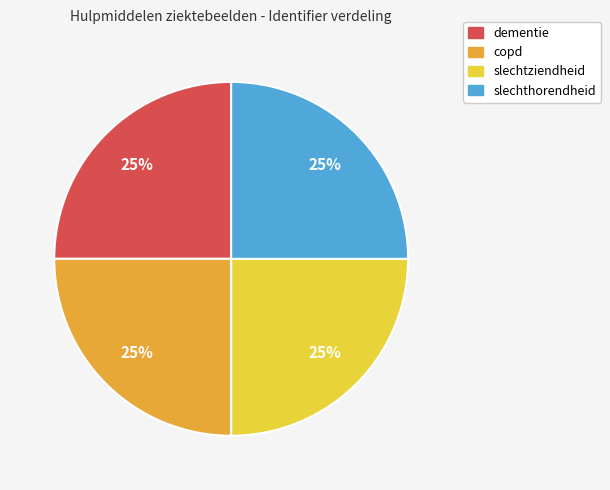

Is it true that copd is 13% of the pie?

False